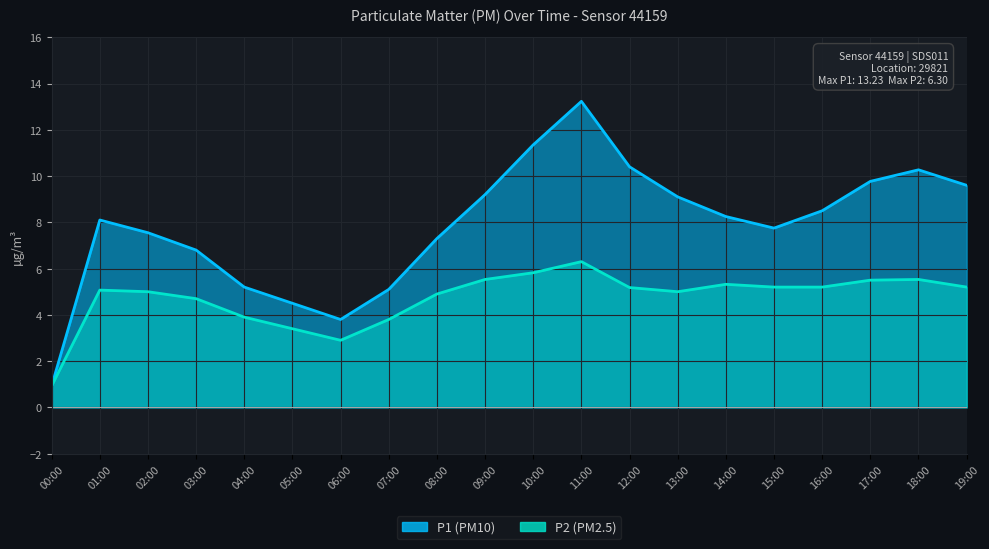

What is the minimum value shown in the chart?

0.9